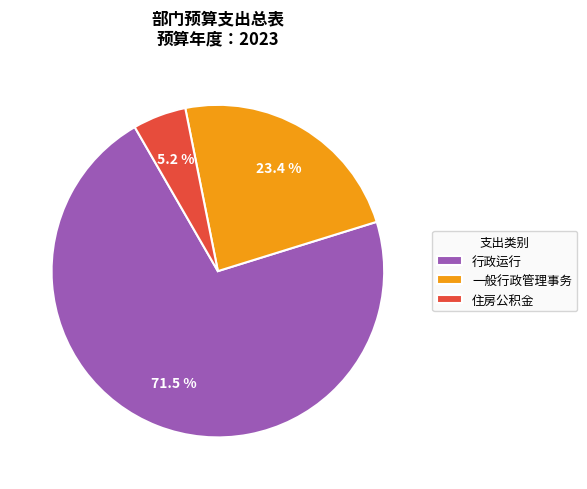

What is the largest slice in the pie chart?

行政运行